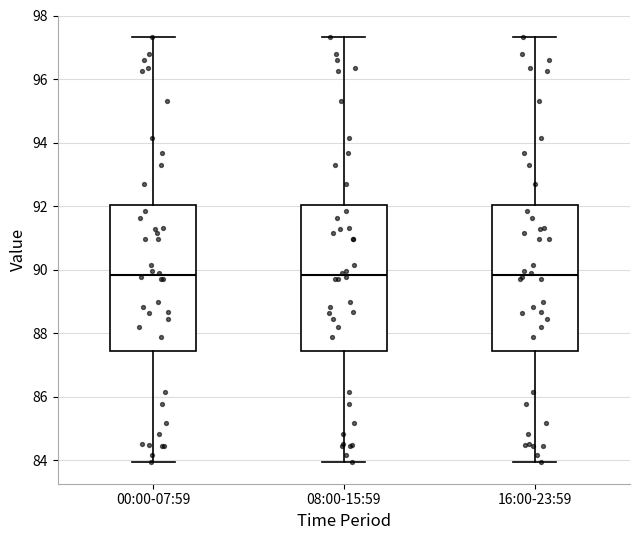

Reading left to right, transcribe this box plot: for each box, give where its median line is, the range the box spans, and where its two whiskers end, as read against the y-axis. The values are not printed on the chart, so give them approximately, as read against the axis.

00:00-07:59: median 89.8, box 87.4 to 92.0, whiskers 84.0 to 97.4
08:00-15:59: median 89.8, box 87.4 to 92.0, whiskers 84.0 to 97.4
16:00-23:59: median 89.8, box 87.4 to 92.0, whiskers 84.0 to 97.4